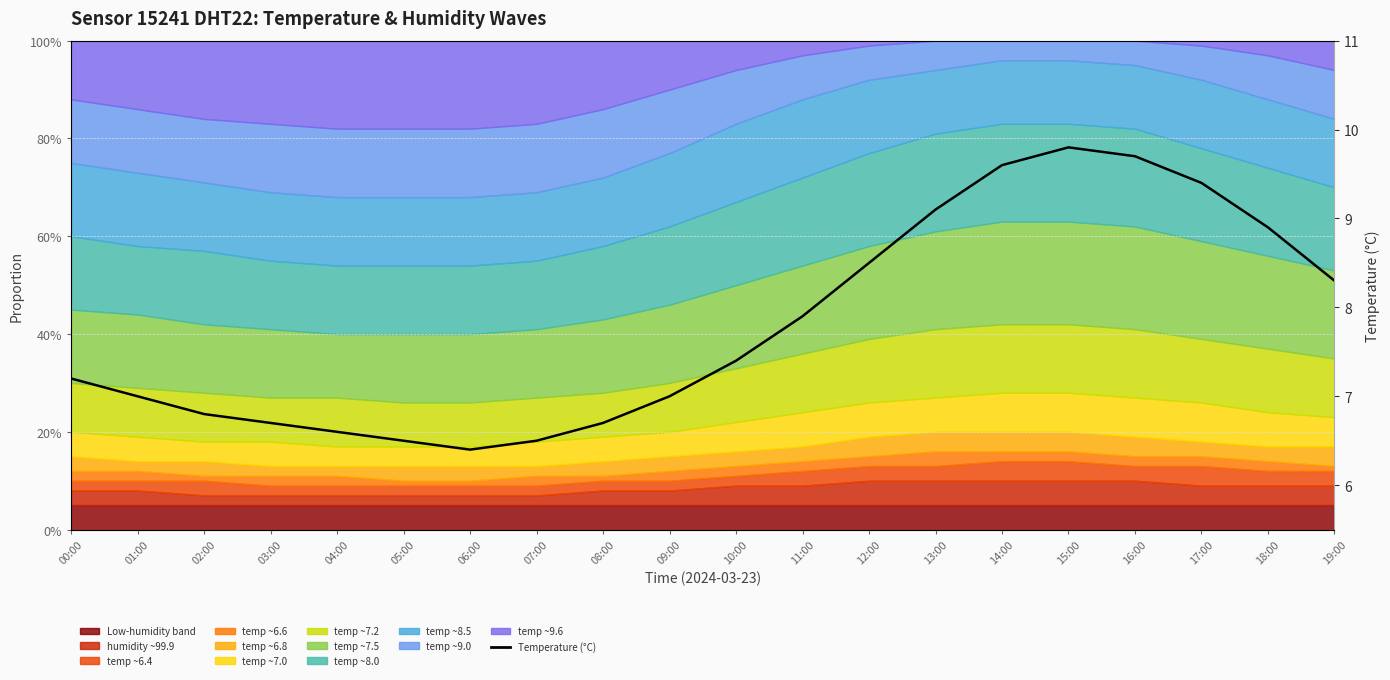

At which category does the chart reach its peak across all series?

15:00